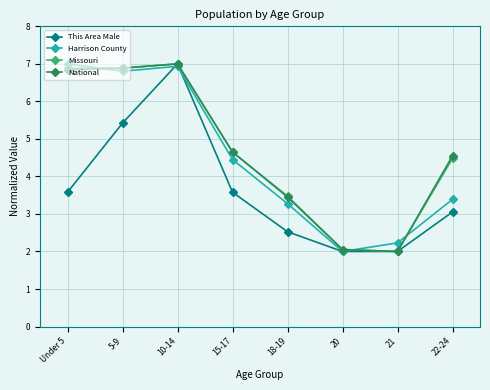

What is the label of the 5th point from the right?

15-17